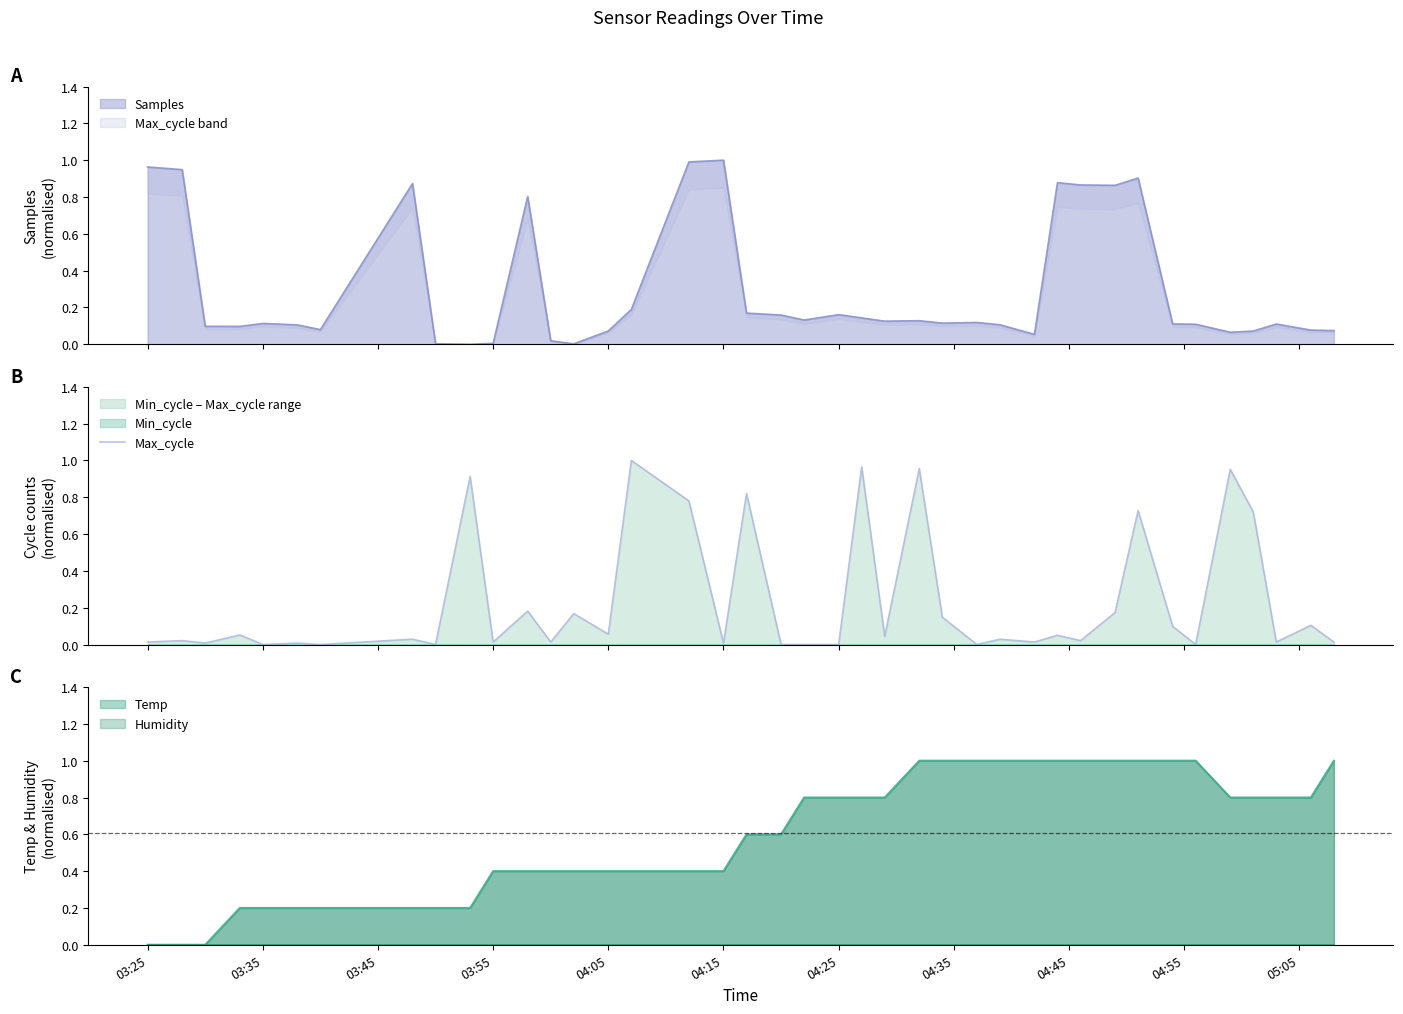

The Temp series shows 0.2 at 03:35. True or false?

True